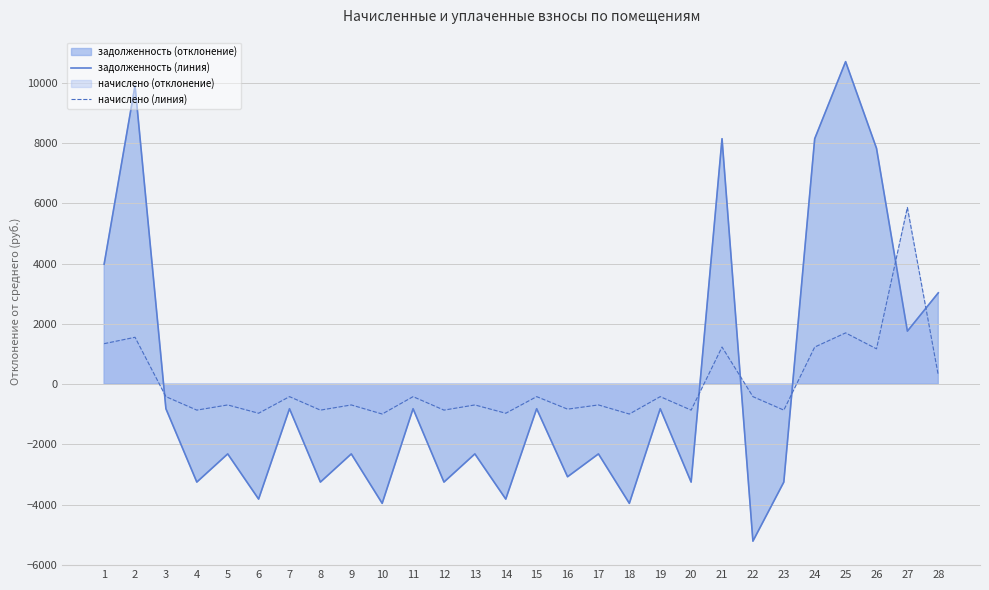

What value does the начислено (линия) series have at 26?

1169.7